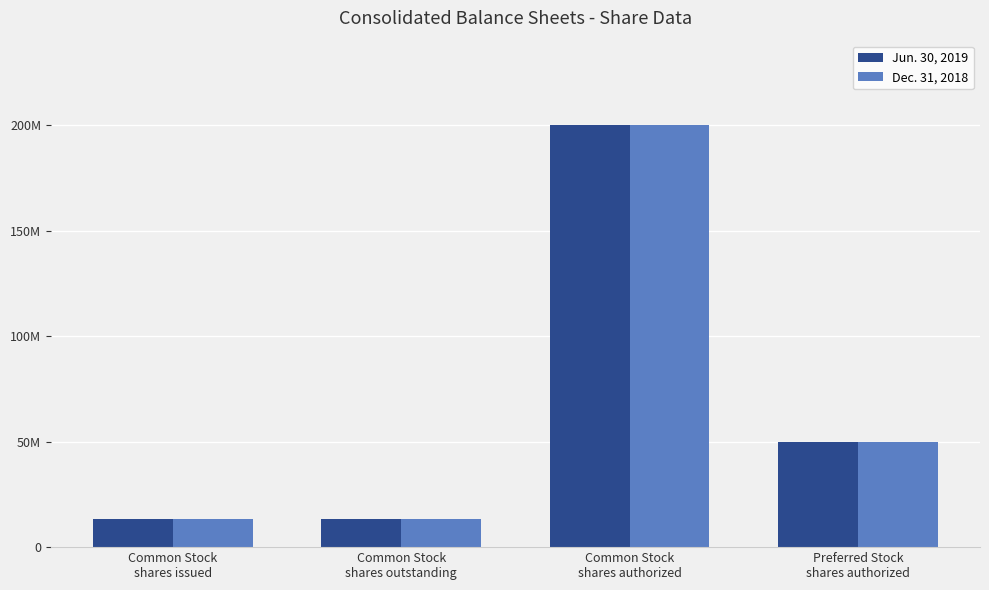

Does the chart contain any negative values?

No